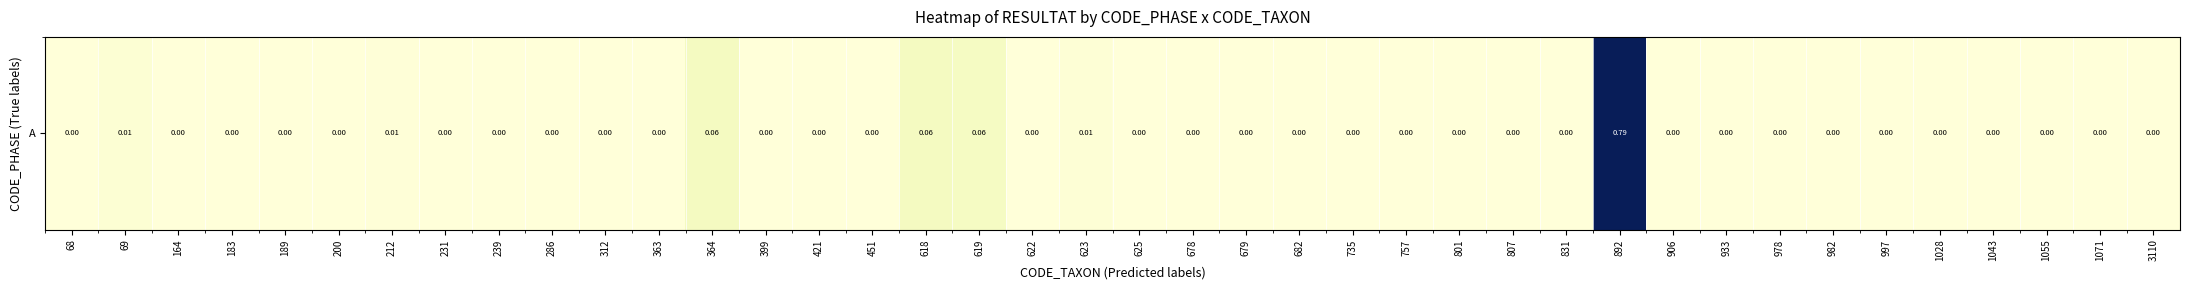

What is the change in value from 189 to 619?

+0.1